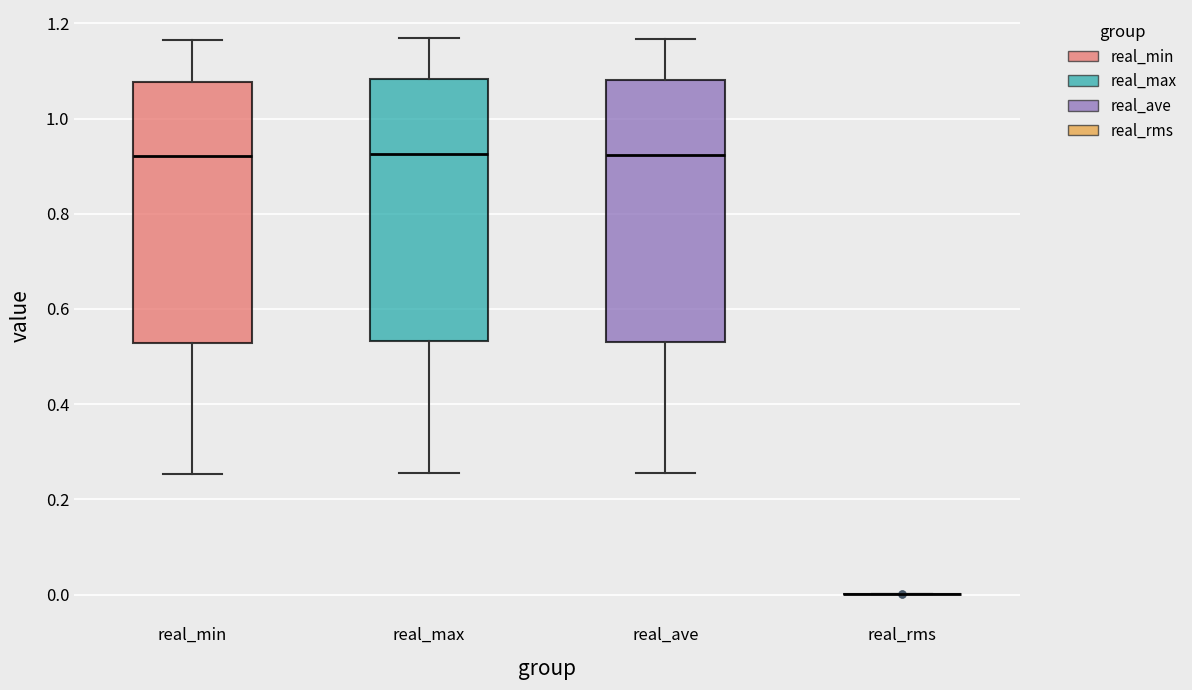

Reading left to right, transcribe this box plot: for each box, give where its median line is, the range the box spans, and where its two whiskers end, as read against the y-axis. The values are not printed on the chart, so give them approximately, as read against the axis.

real_min: median 0.92, box 0.52 to 1.08, whiskers 0.26 to 1.16
real_max: median 0.92, box 0.54 to 1.08, whiskers 0.26 to 1.16
real_ave: median 0.92, box 0.52 to 1.08, whiskers 0.26 to 1.16
real_rms: box collapsed to a line at 0.00, whiskers 0.00 to 0.00